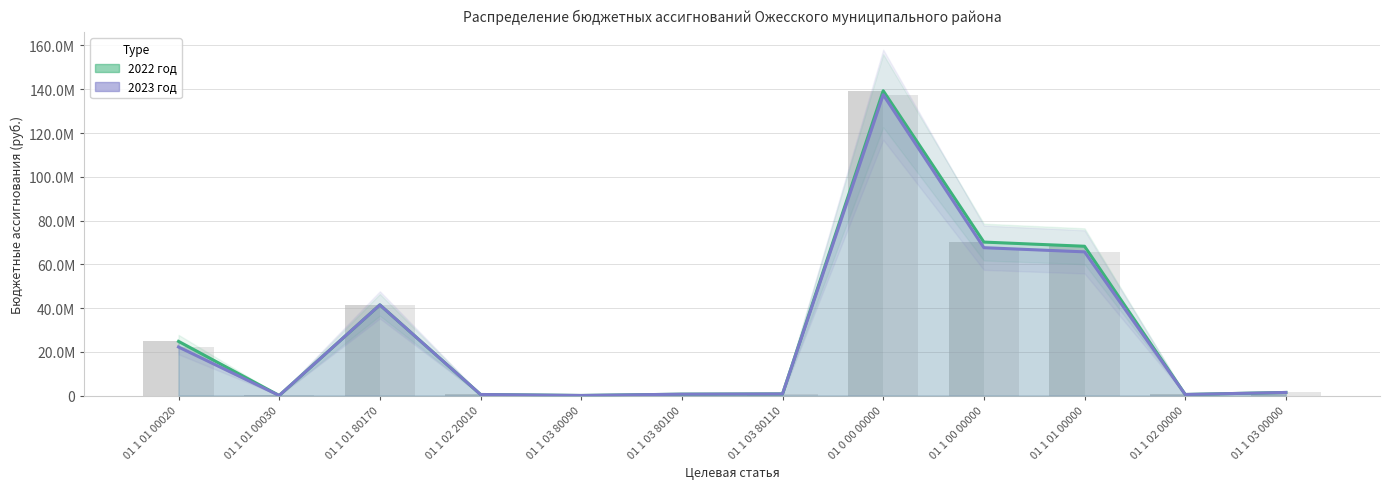

At how many categories does at least one series exceed 74234680?

1